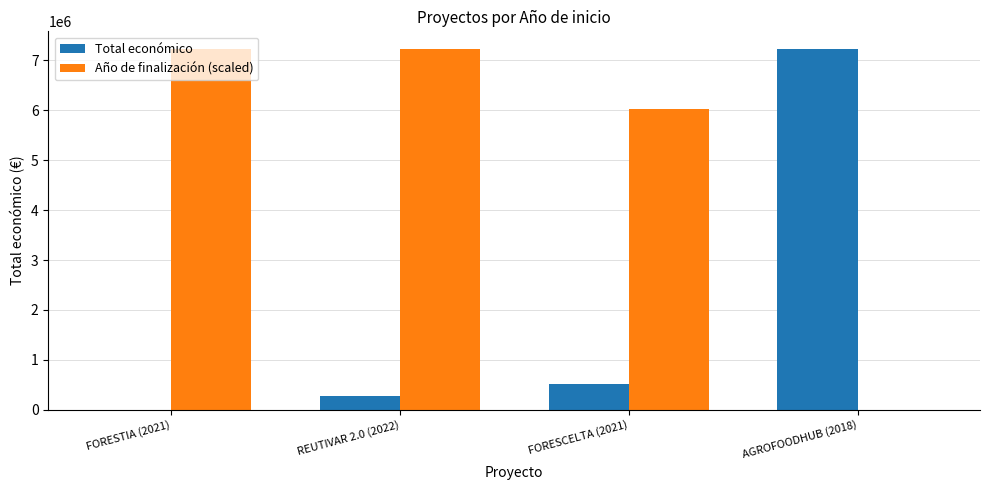

Count the number of data series in this chart.

2